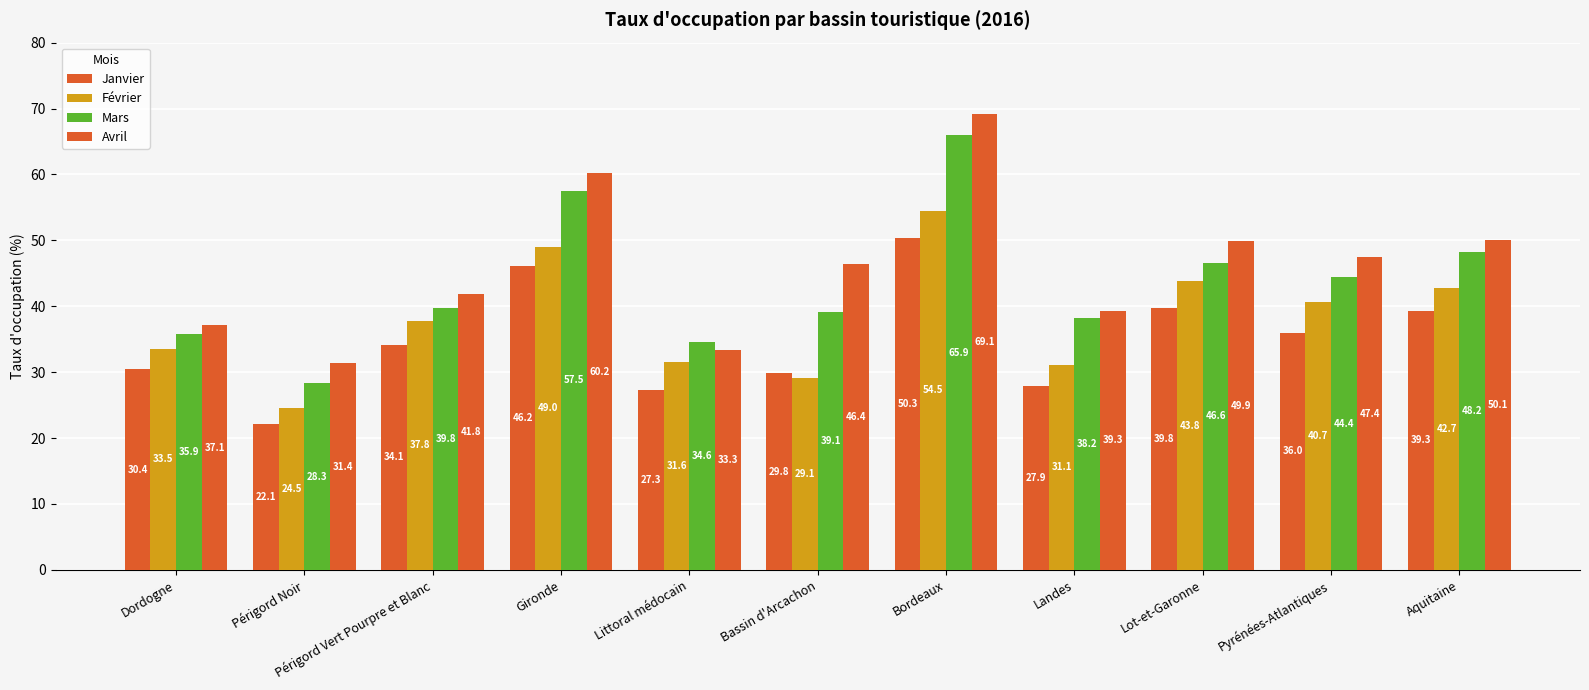

Rank the series at Dordogne from highest to lowest value.

Avril, Mars, Février, Janvier